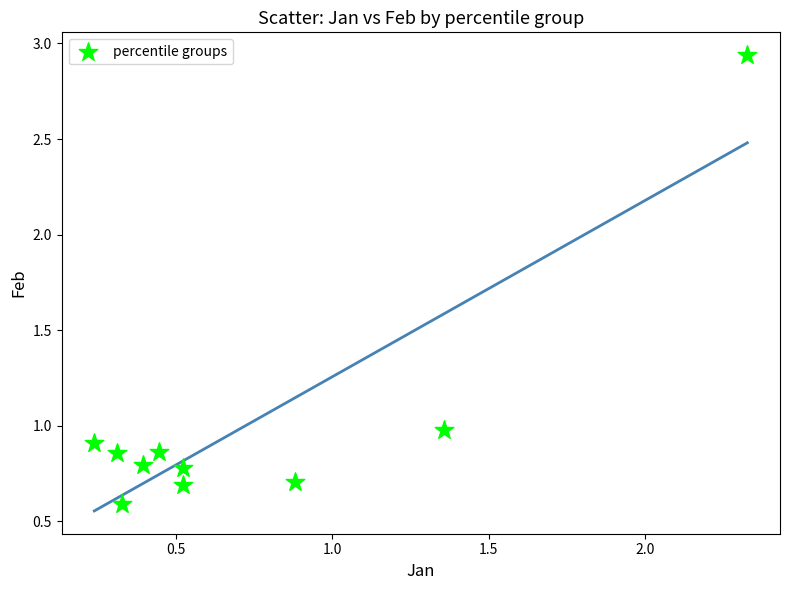

What is the average X value?

0.7